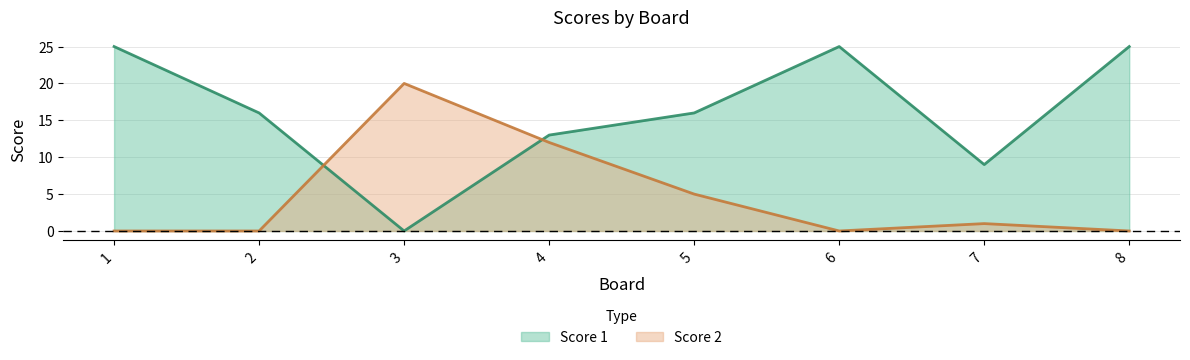

Is it true that Score 2 equals 1 at 7?

True